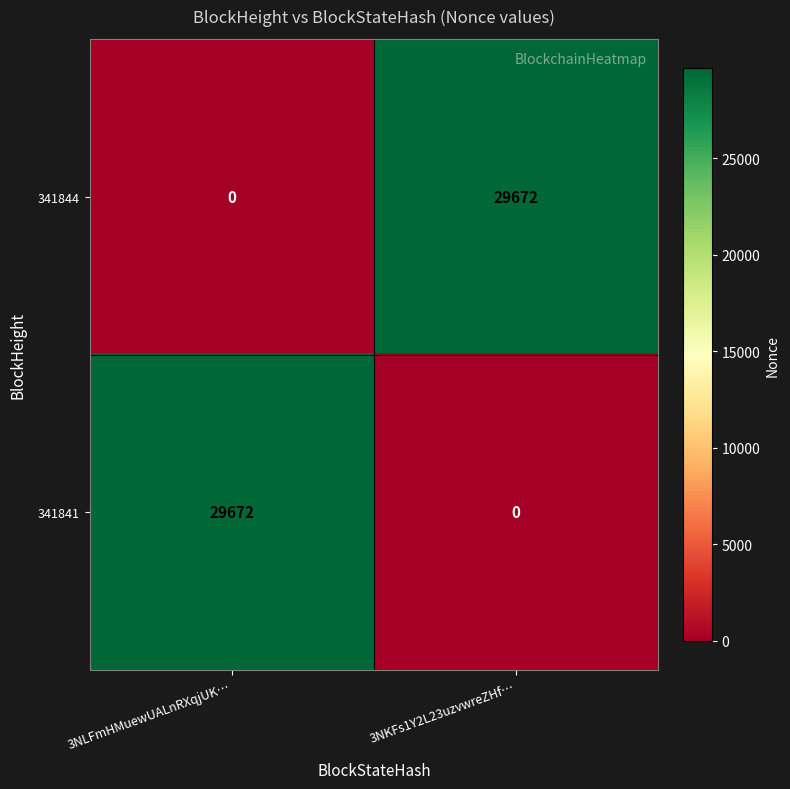

What is the difference between the 341844 values at 3NKFs1Y2L23uzvwreZHf… and 3NLFmHMuewUALnRXqjUK…?

29672